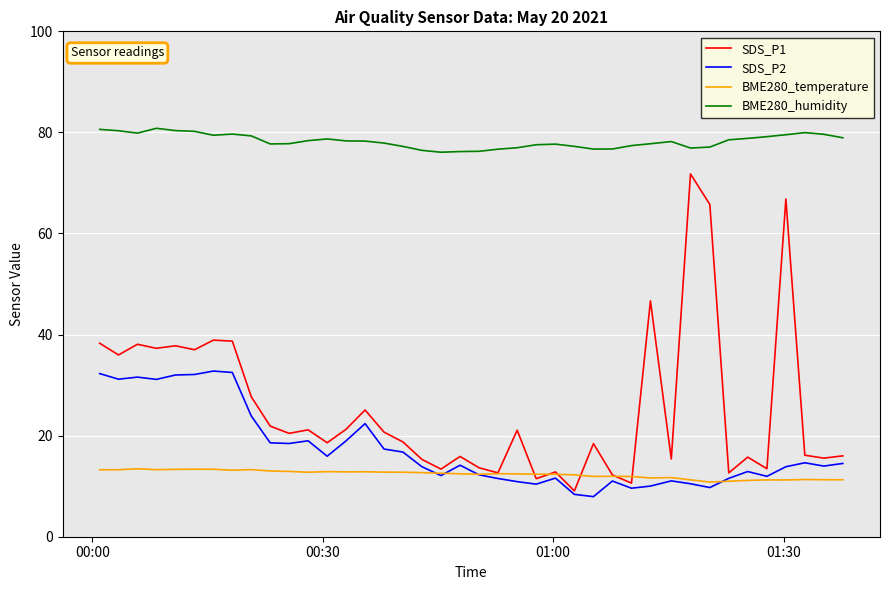

What is the greatest value displayed?

80.8